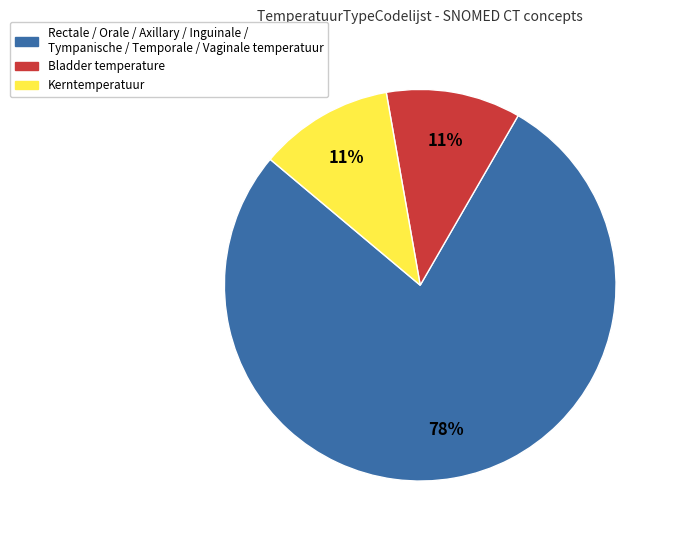

Does any single category account for the majority?

Yes